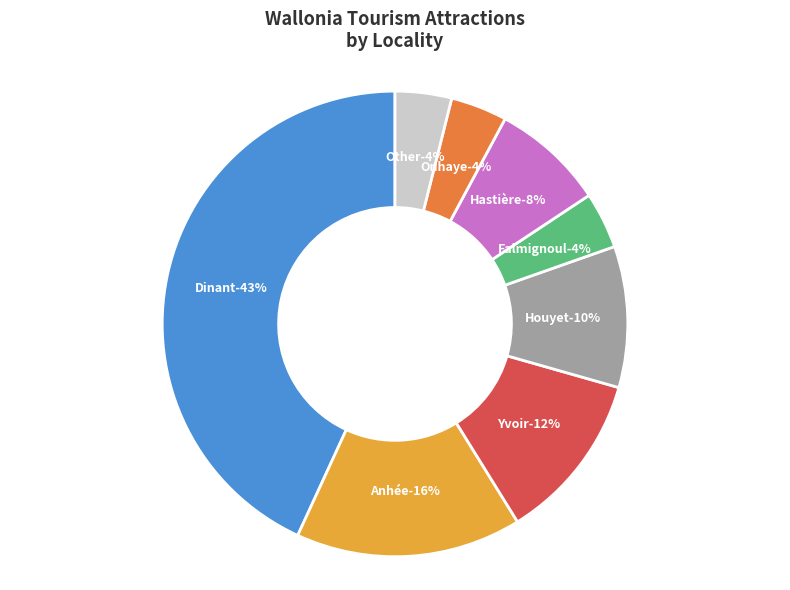

Is there a majority slice in this chart?

No